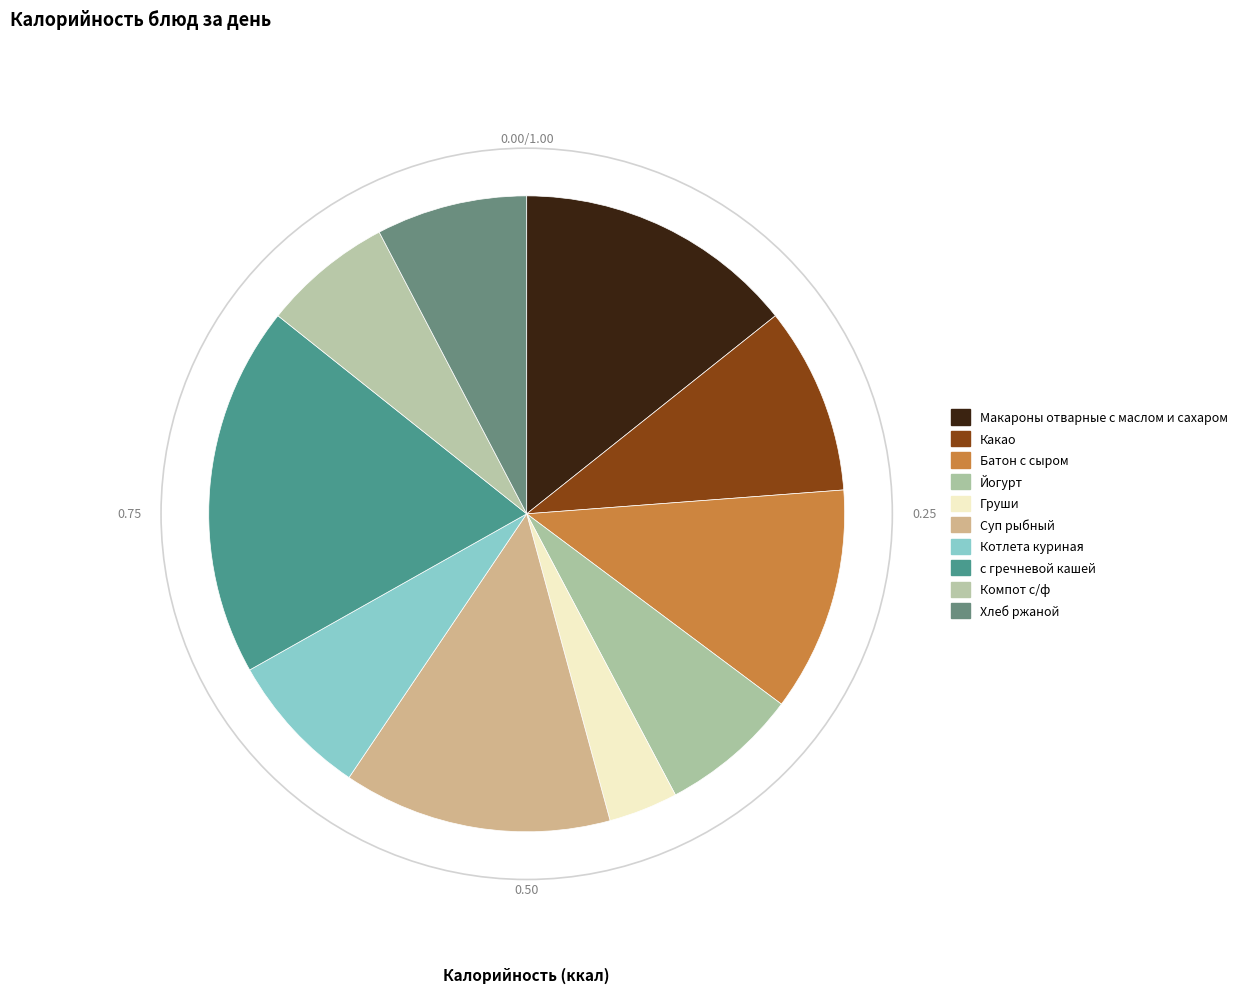

Rank the categories by value from lowest to highest.

Груши, Компот с/ф, Йогурт, Котлета куриная, Хлеб ржаной, Какао, Батон с сыром, Суп рыбный, Макароны отварные с маслом и сахаром, с гречневой кашей